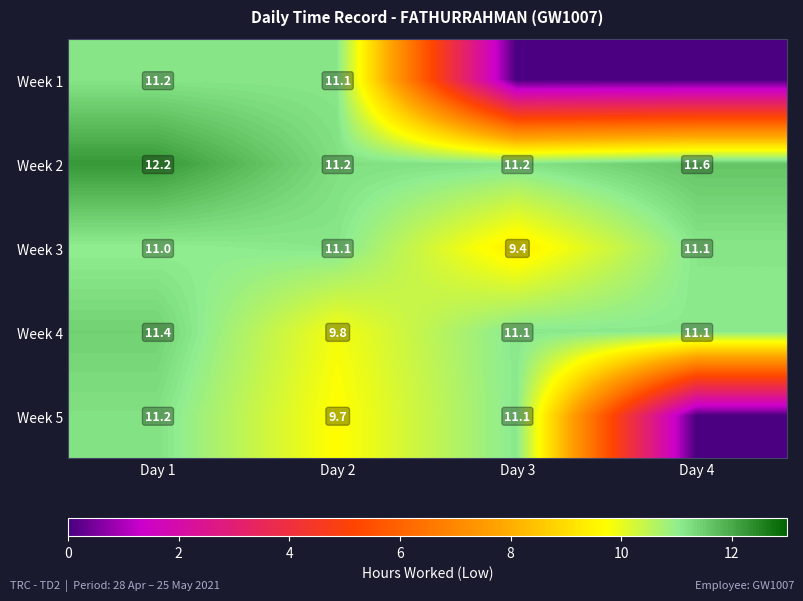

Is it true that Week 3 equals 11.0 at Day 1?

True